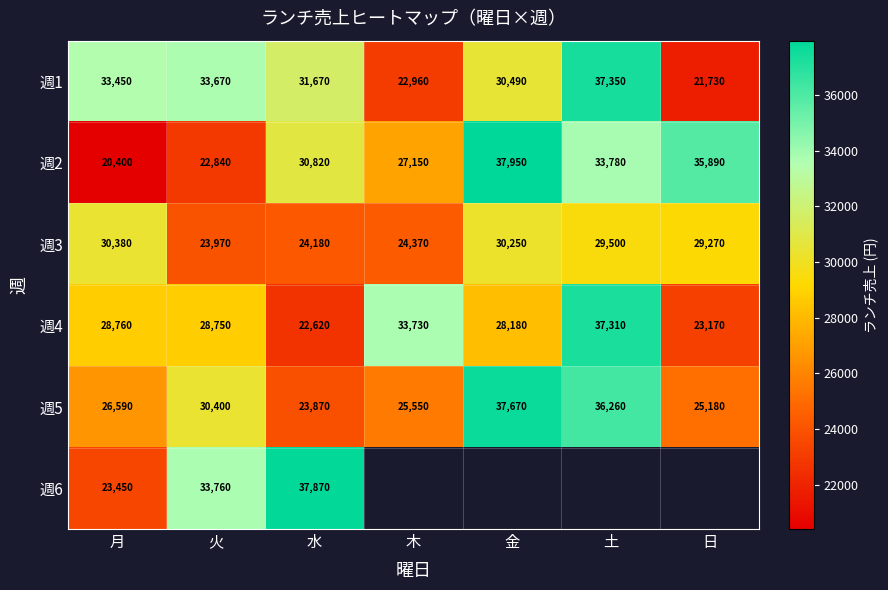

What is the difference between the second highest and second lowest values in the 週3 series?

6070